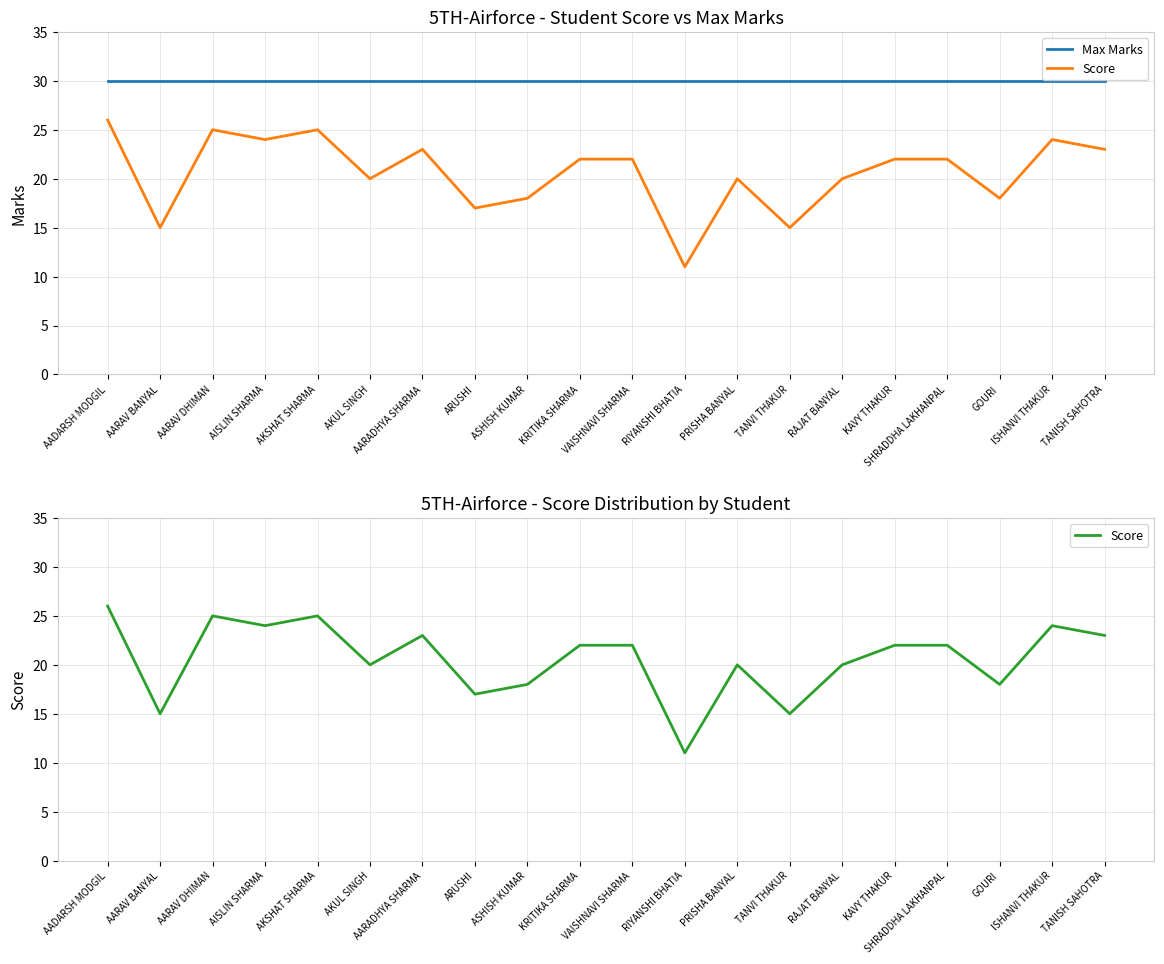

At which category does Score reach its first local valley?

AARAV BANYAL